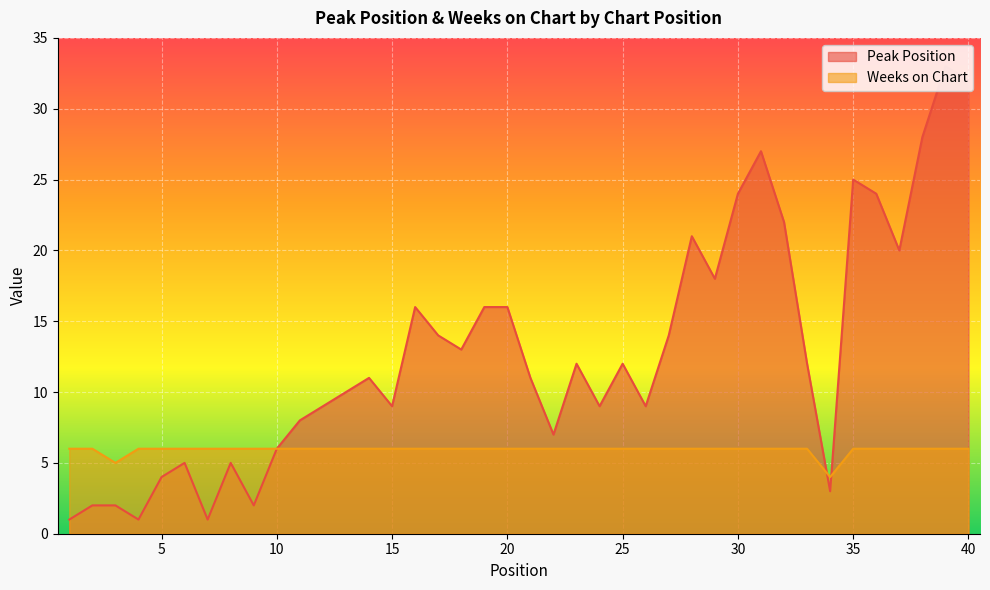

At 29, list the series in order from largest to smallest.

Peak Position, Weeks on Chart